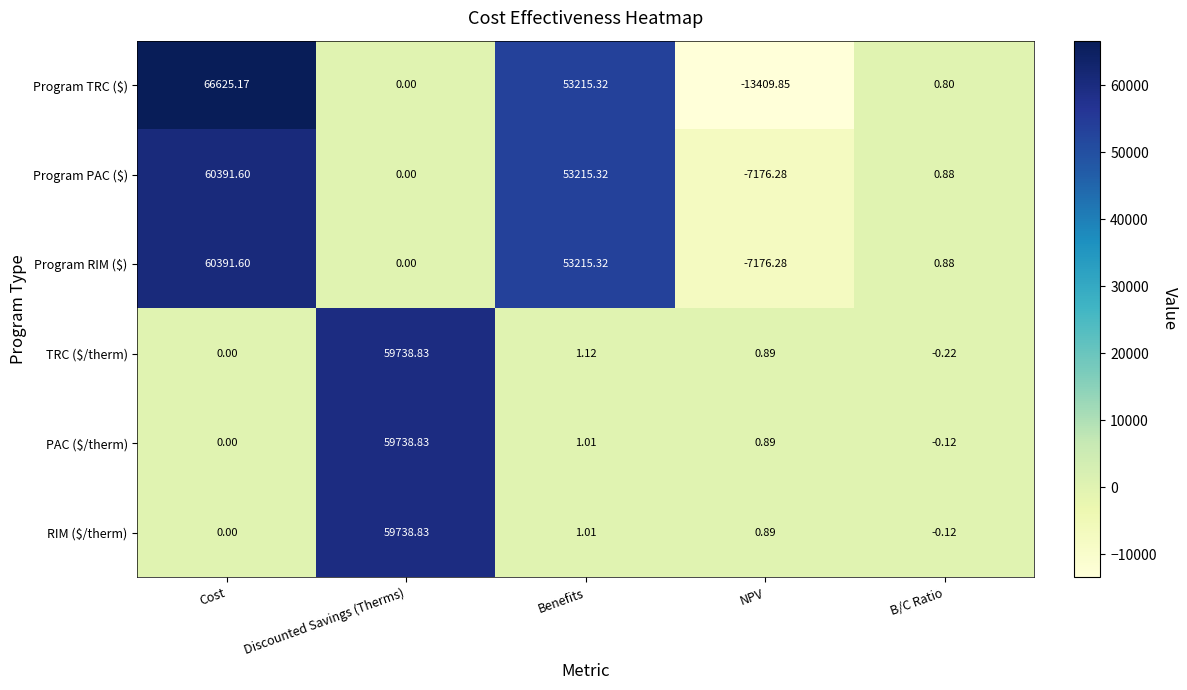

Which label corresponds to the smallest value in the chart?

NPV